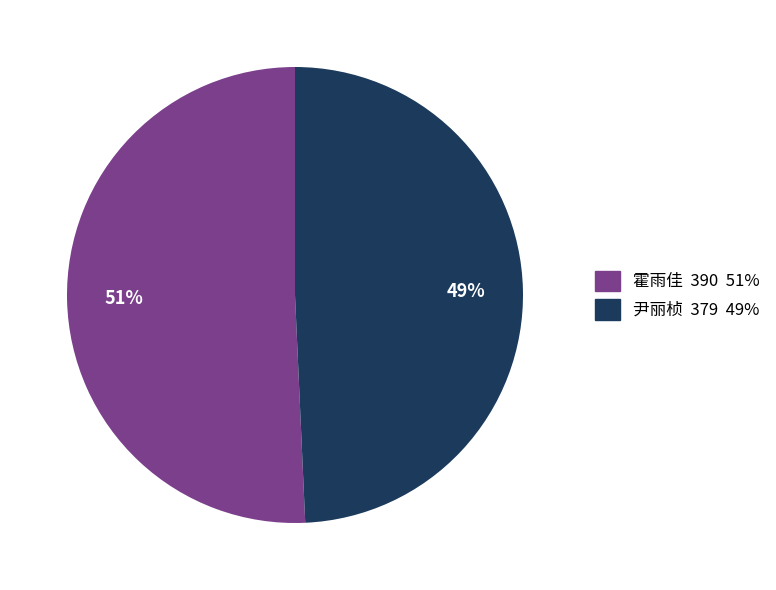

Do 霍雨佳 390 51% and 尹丽桢 379 49% together represent more than half of the pie?

Yes